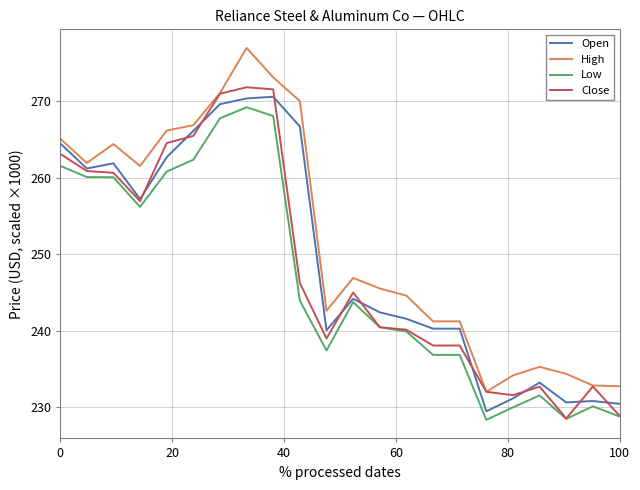

Which series has the largest total across all categories?

High